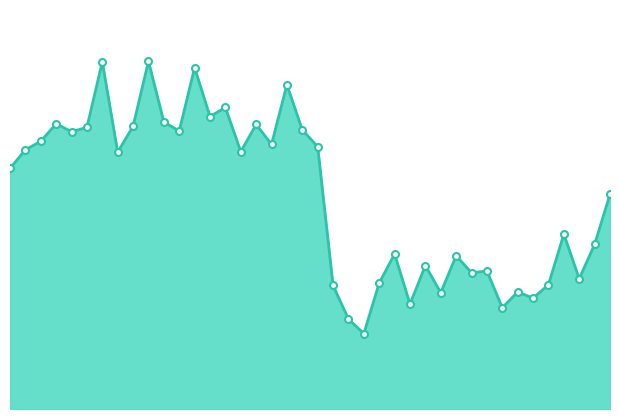

Does the chart display data point markers on the line(s)?

No